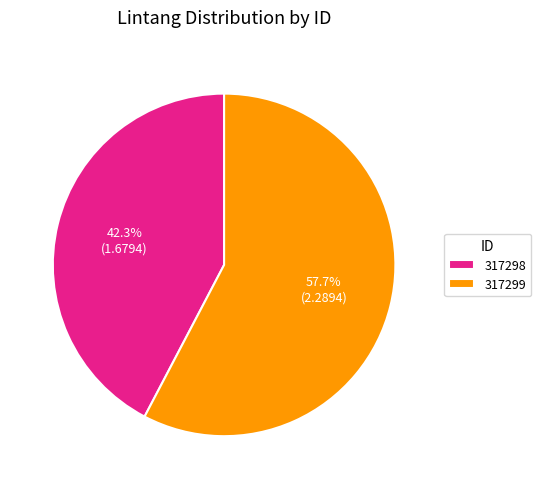

Rank the categories by value from highest to lowest.

317299, 317298